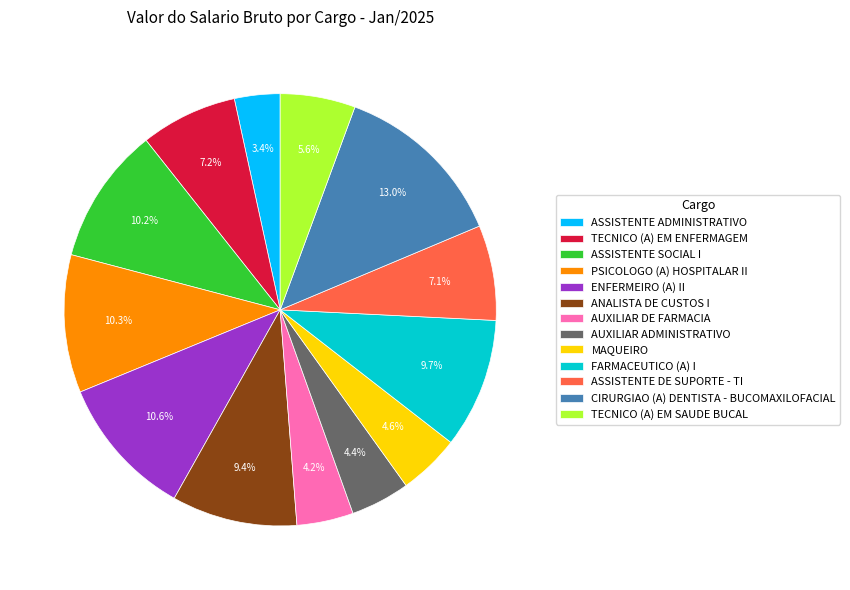

How many slices are in this pie chart?

13